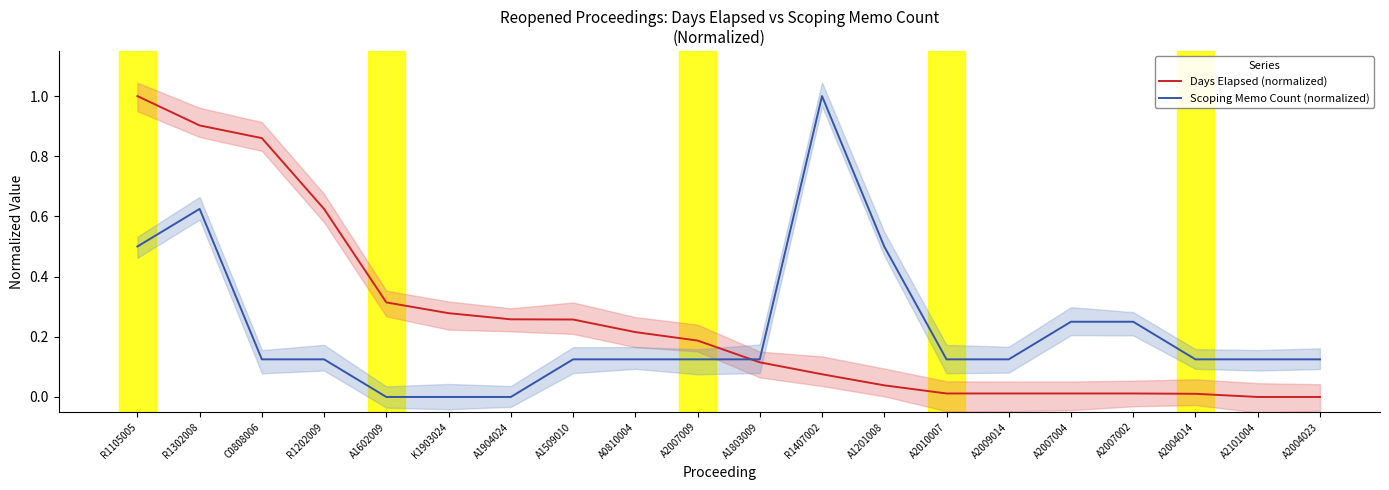

What is the spread (max minus min) of values at A2004014?

0.1